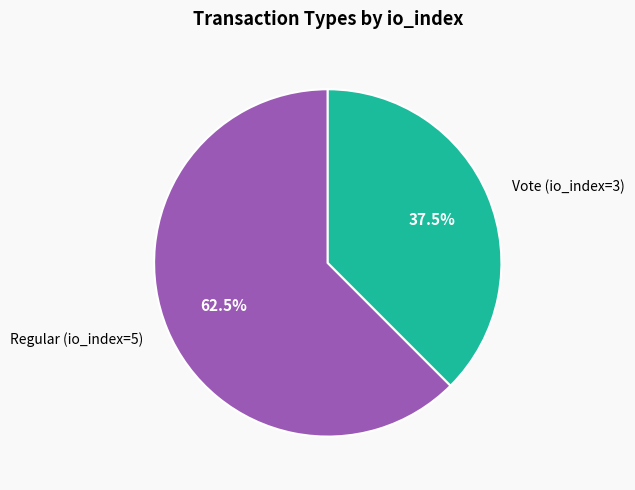

Is Vote (io_index=3) the majority of the pie?

No